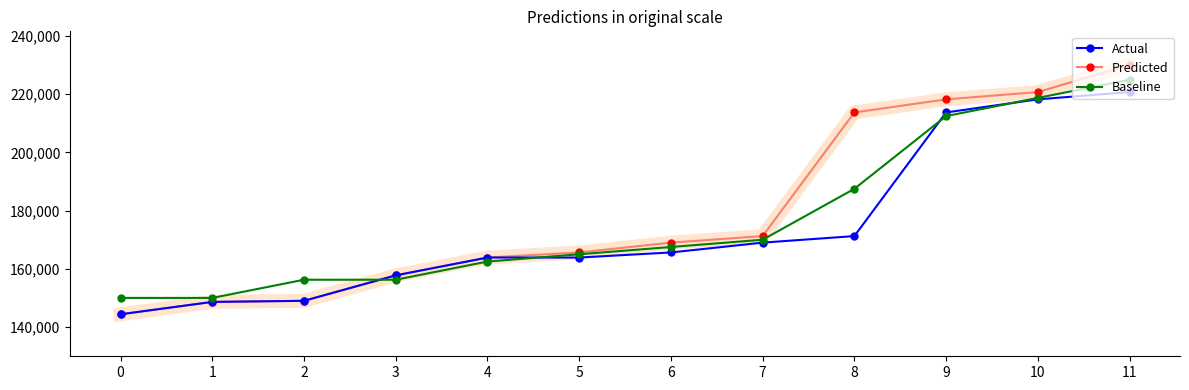

Which series changed the most between 5 and 7?

Predicted